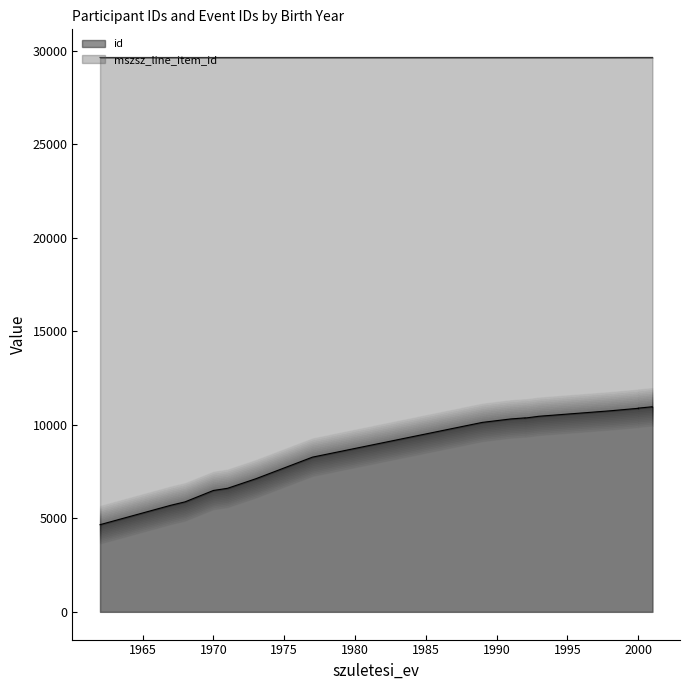

The chart shows a value of 29643 at 1993. True or false?

True